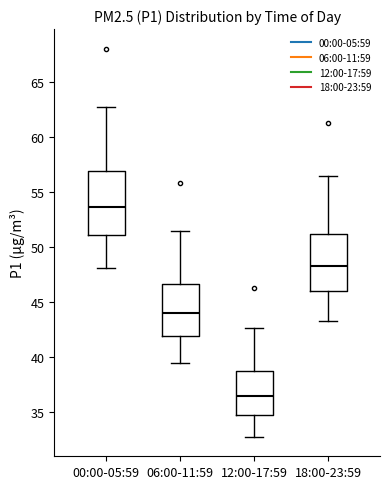

Where does the median line of the box for 06:00-11:59 sit on the y-axis? The values are not printed on the chart, so give them approximately, as read against the axis.

44.0